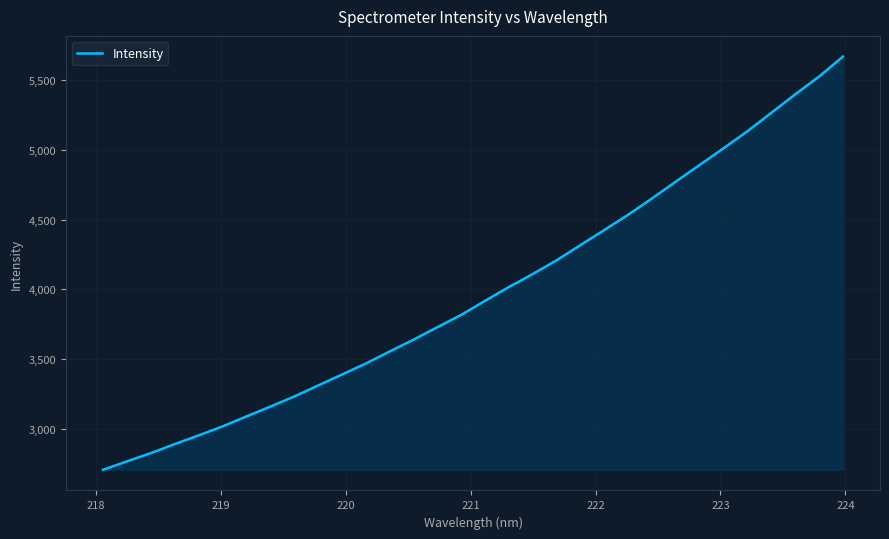

What is the greatest value displayed?

5667.1